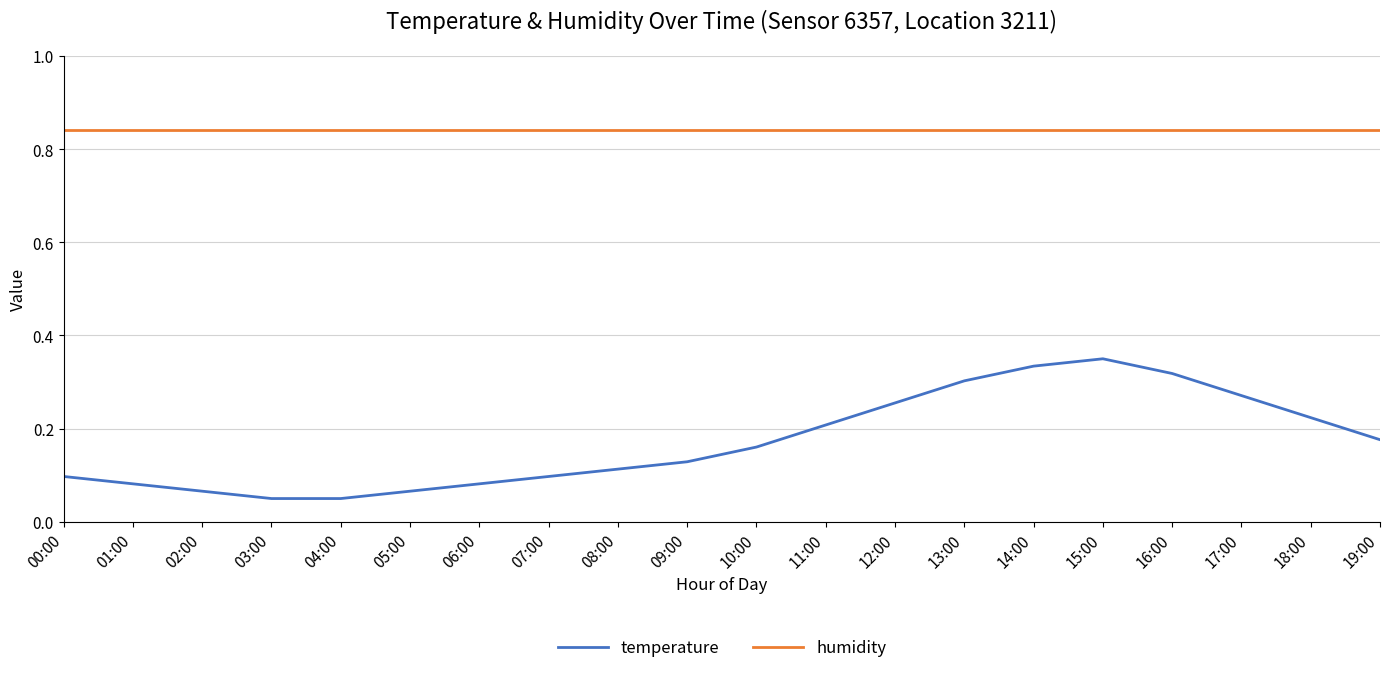

What is the difference between the highest and lowest values at 14:00?

0.5